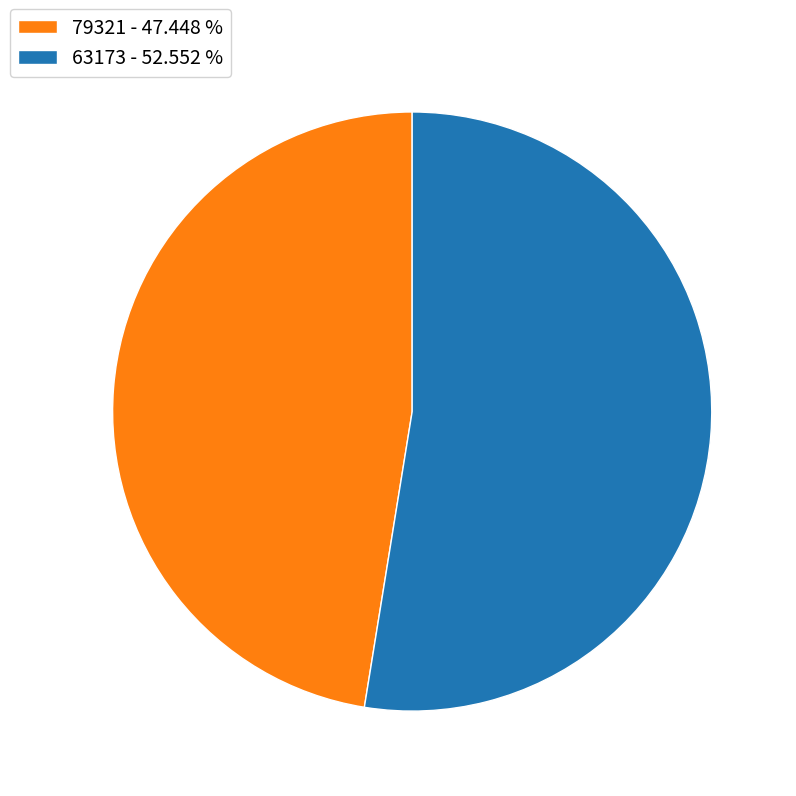

Is 63173 the majority of the pie?

Yes